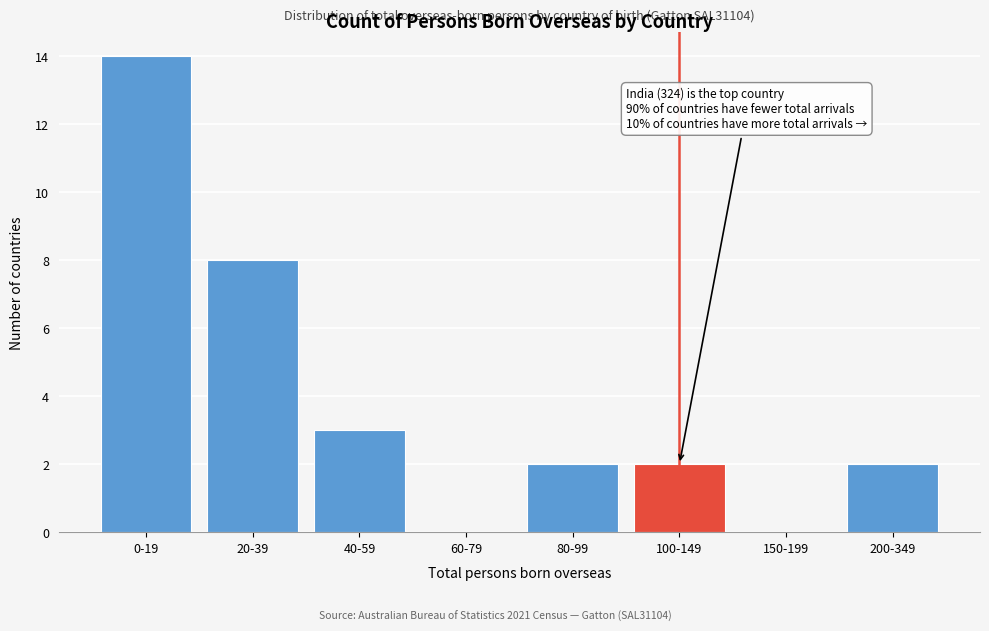

Reading left to right, list all the values displayed in this chart.

0-19=14	20-39=8	40-59=3	60-79=0	80-99=2	100-149=2	150-199=0	200-349=2